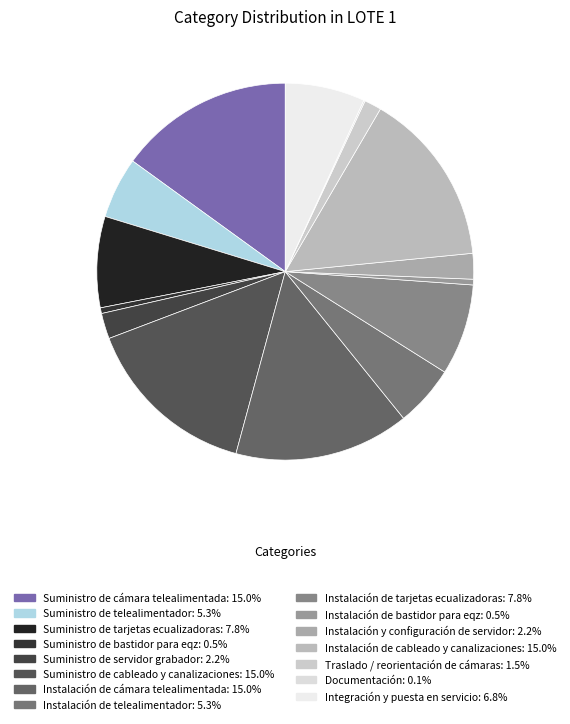

Rank the categories by value from highest to lowest.

Suministro de cámara telealimentada, Suministro de cableado y canalizaciones, Instalación de cámara telealimentada, Instalación de cableado y canalizaciones, Suministro de tarjetas ecualizadoras, Instalación de tarjetas ecualizadoras, Integración y puesta en servicio, Suministro de telealimentador, Instalación de telealimentador, Suministro de servidor grabador, Instalación y configuración de servidor, Traslado / reorientación de cámaras, Suministro de bastidor para eqz, Instalación de bastidor para eqz, Documentación